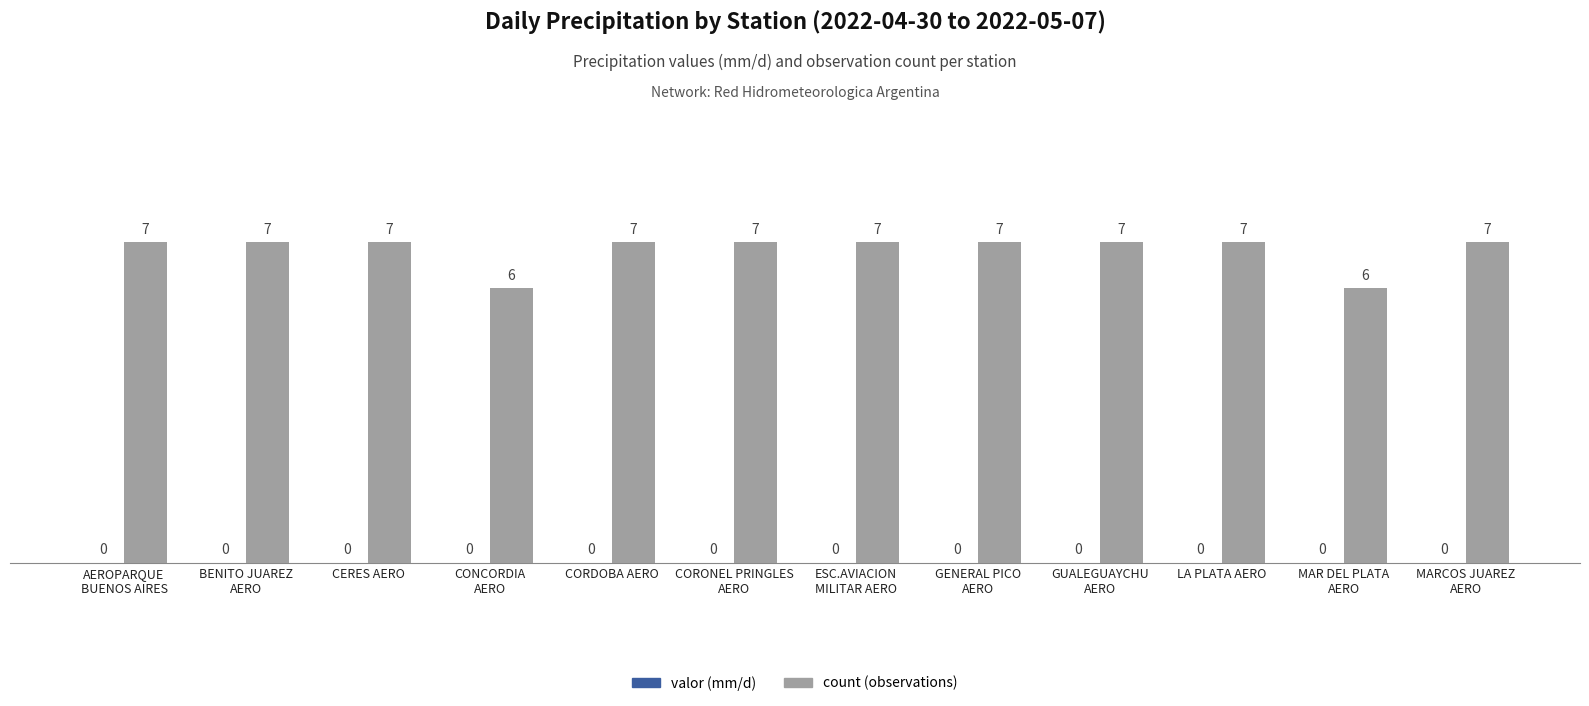

What is the average value?

7